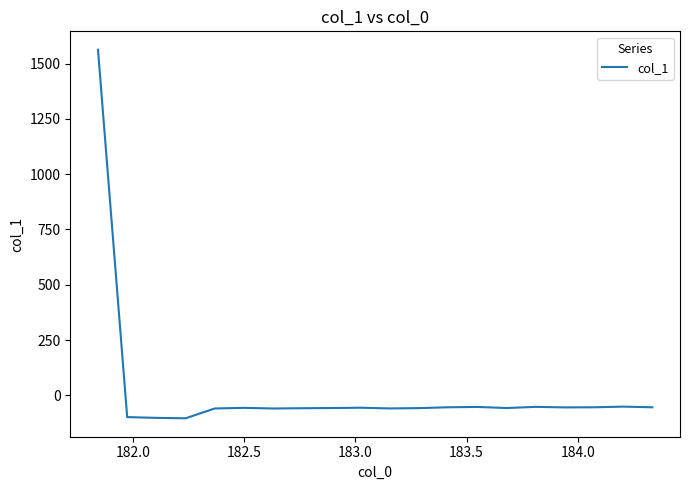

What is the smallest value displayed?

-104.0